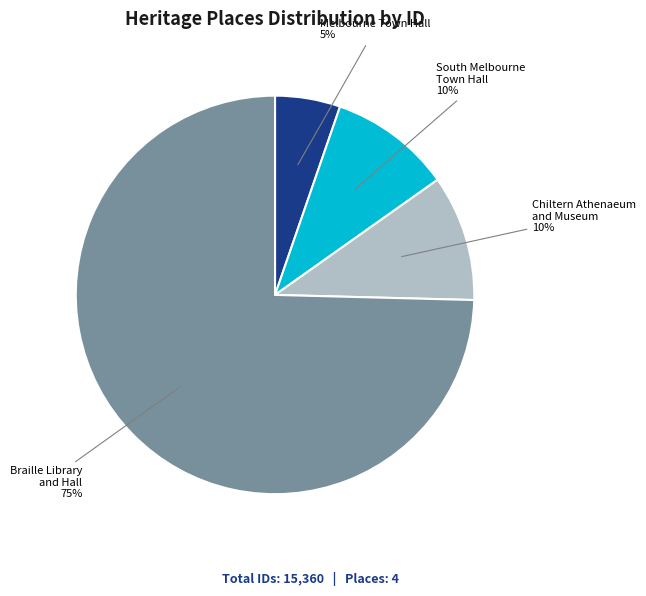

How many segments does this pie chart have?

4